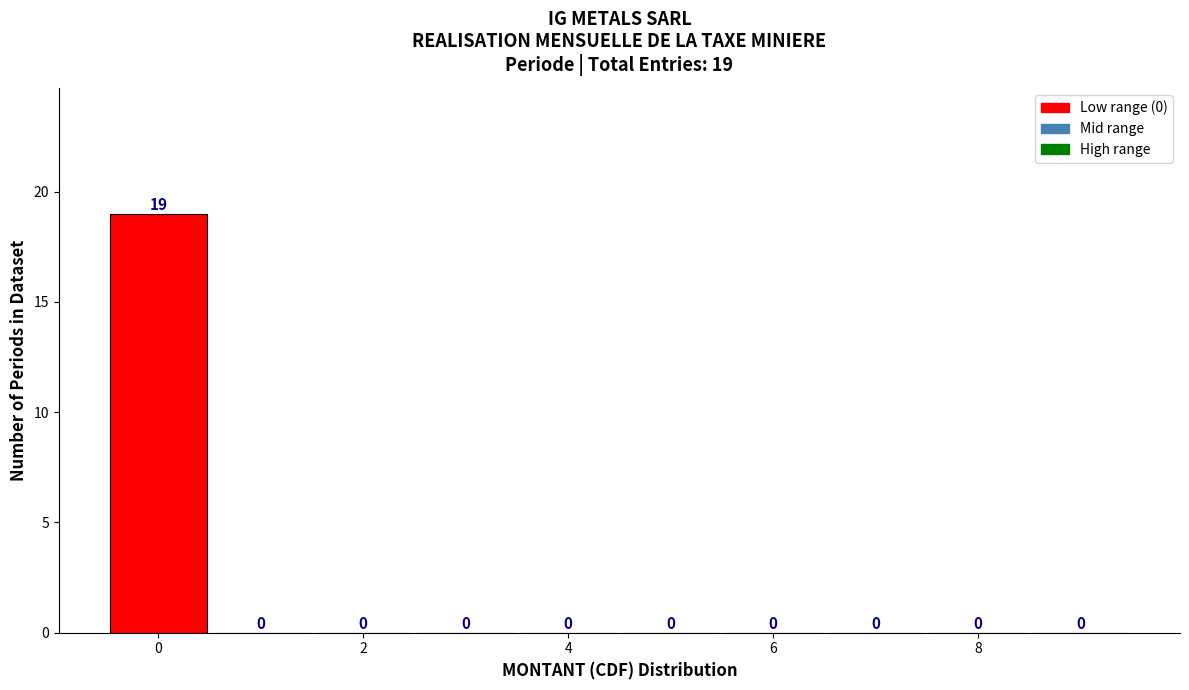

Which range on the x-axis has the tallest bar?

-0.5 to 0.5